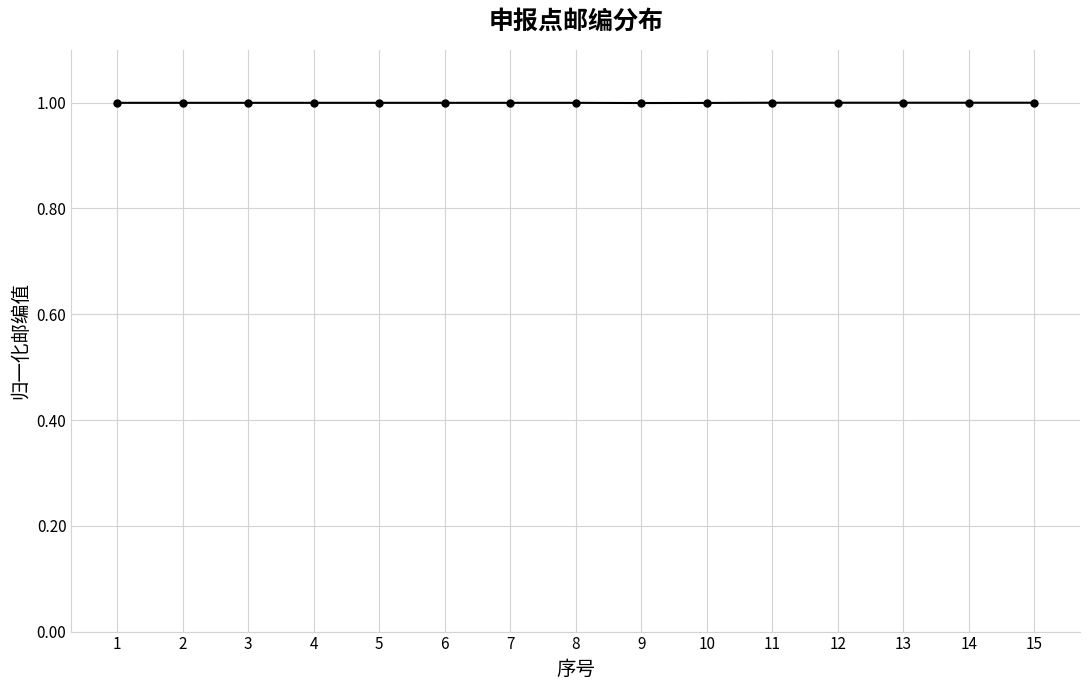

What is the greatest value displayed?

1.0